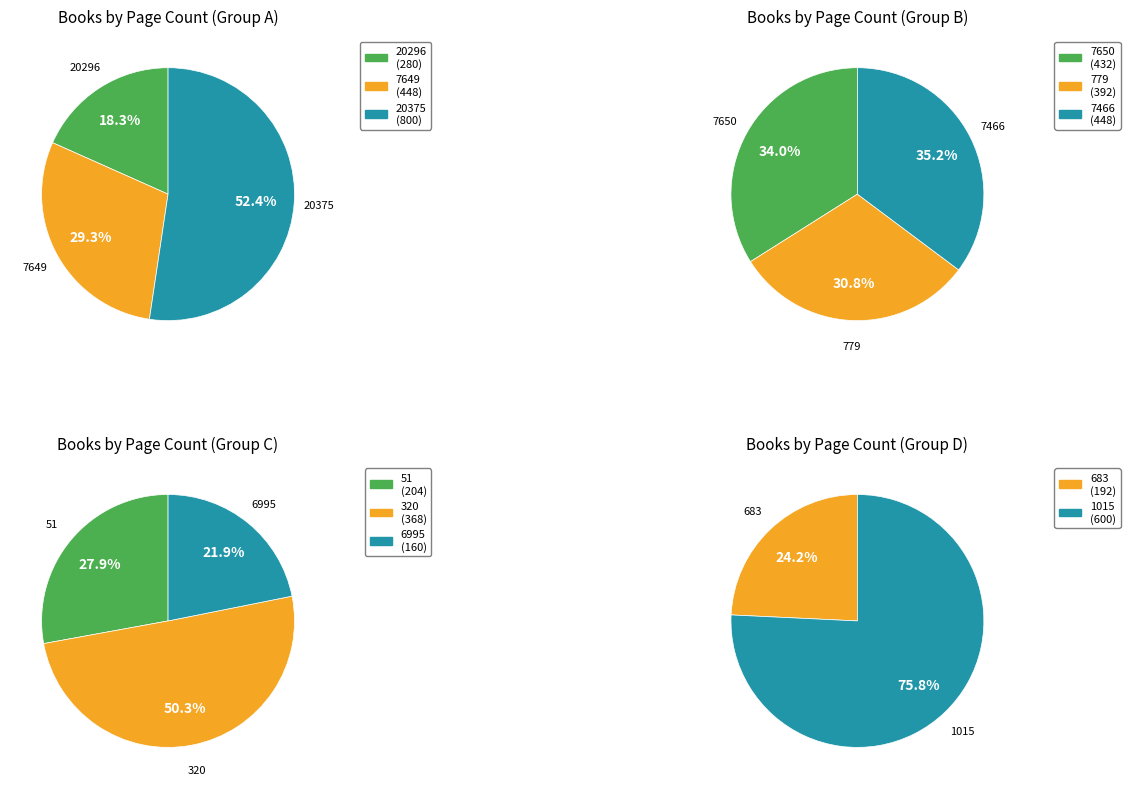

How many segments does this pie chart have?

11